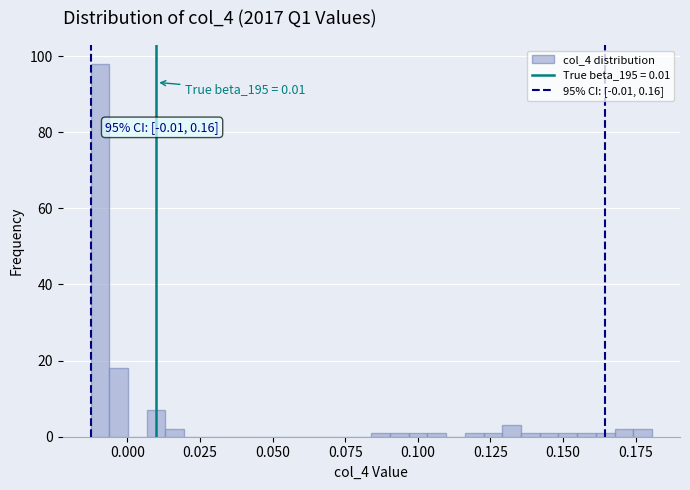

Around what value on the x-axis is the tallest bar? Give the approximate position of its centre, as read against the axis.

-0.010